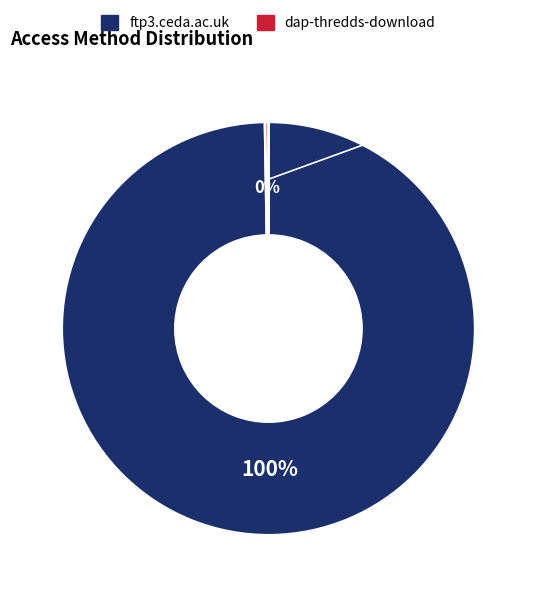

To the nearest percent, what percentage of the pie is ftp3.ceda.ac.uk?

100%